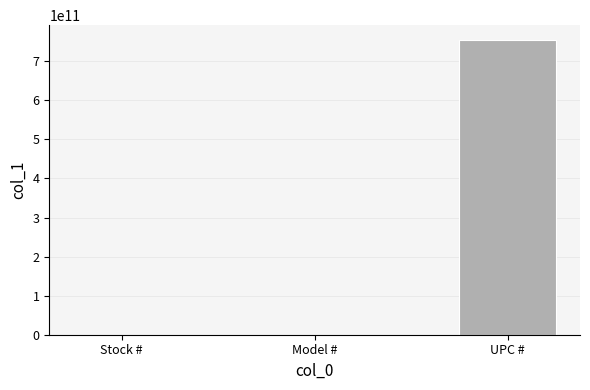

Count the values in the range 6416 to 754632064168.

3